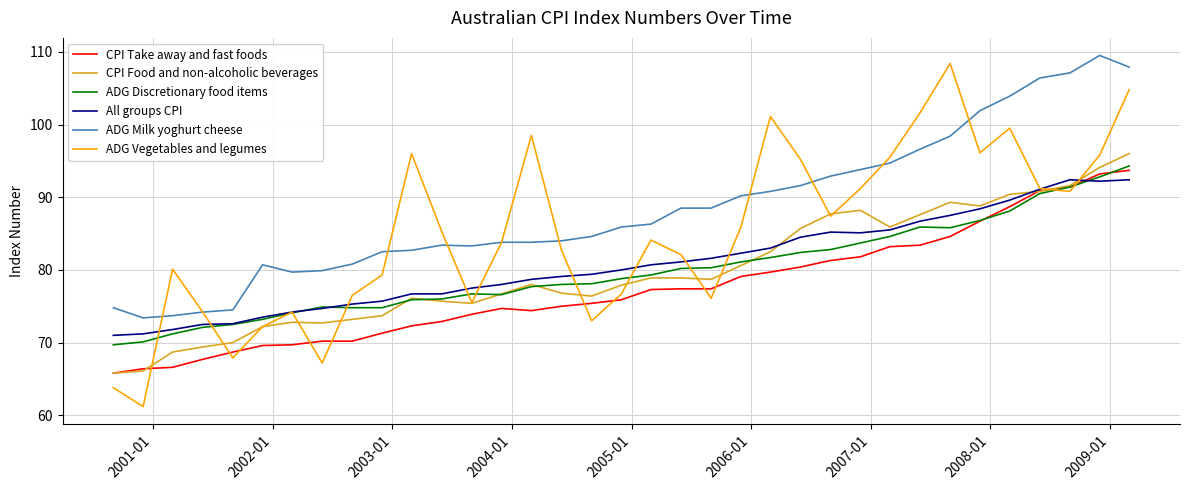

Which series has the largest total across all categories?

ADG Milk yoghurt cheese